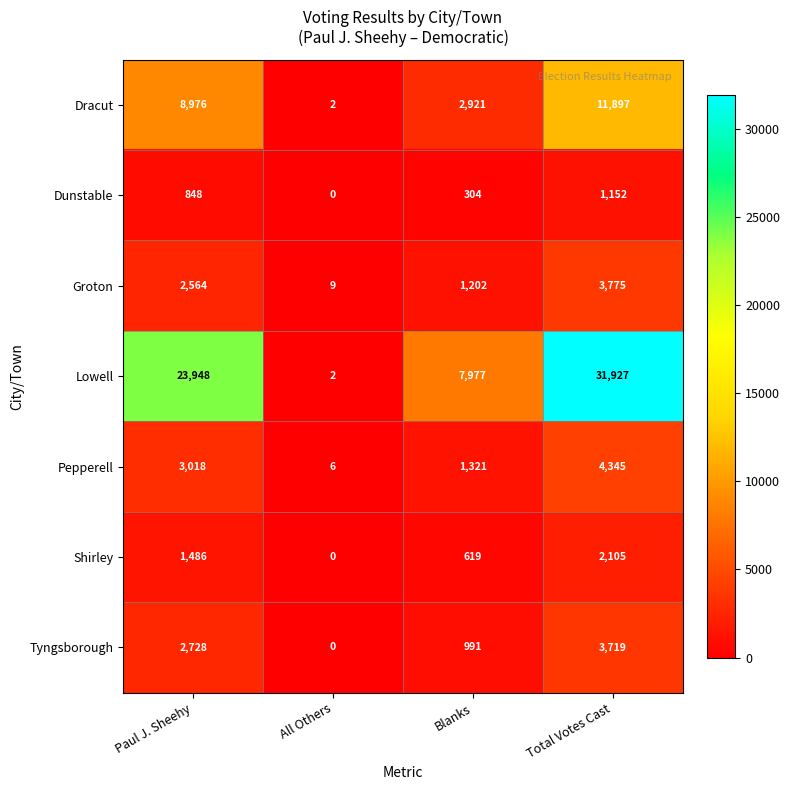

What is the sum of the Tyngsborough values at Total Votes Cast and All Others?

3719